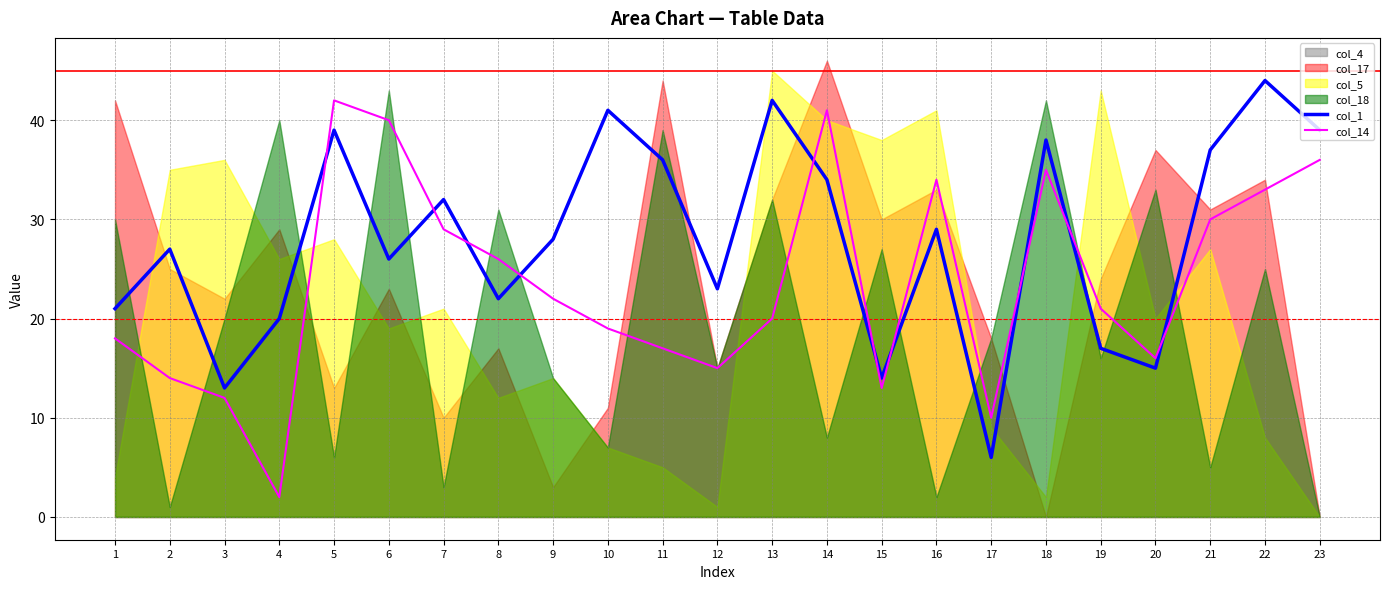

Is it true that col_1 equals 55 at 13?

False